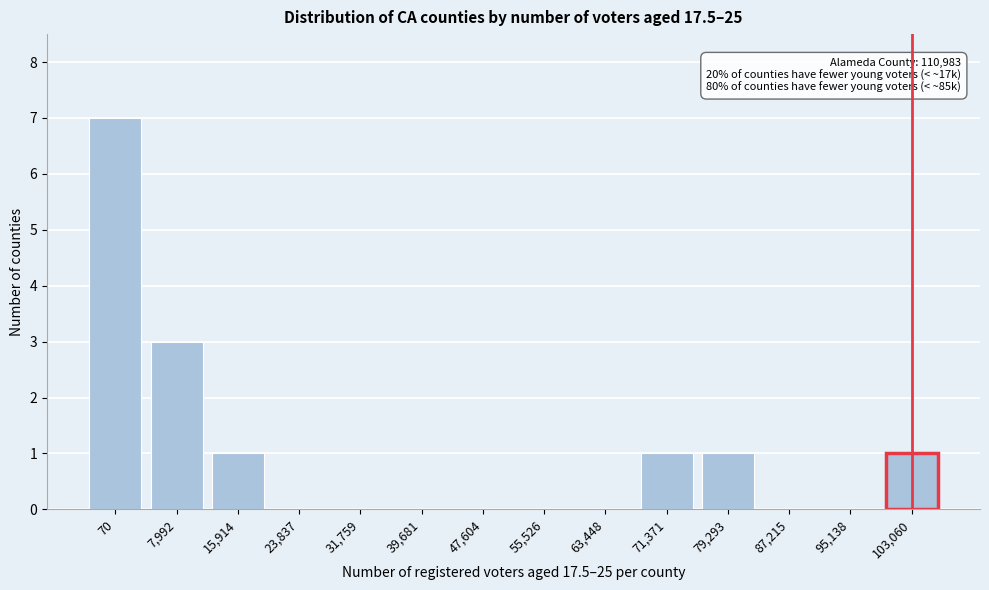

Which has a higher value, 47,604 or 79,293?

79,293